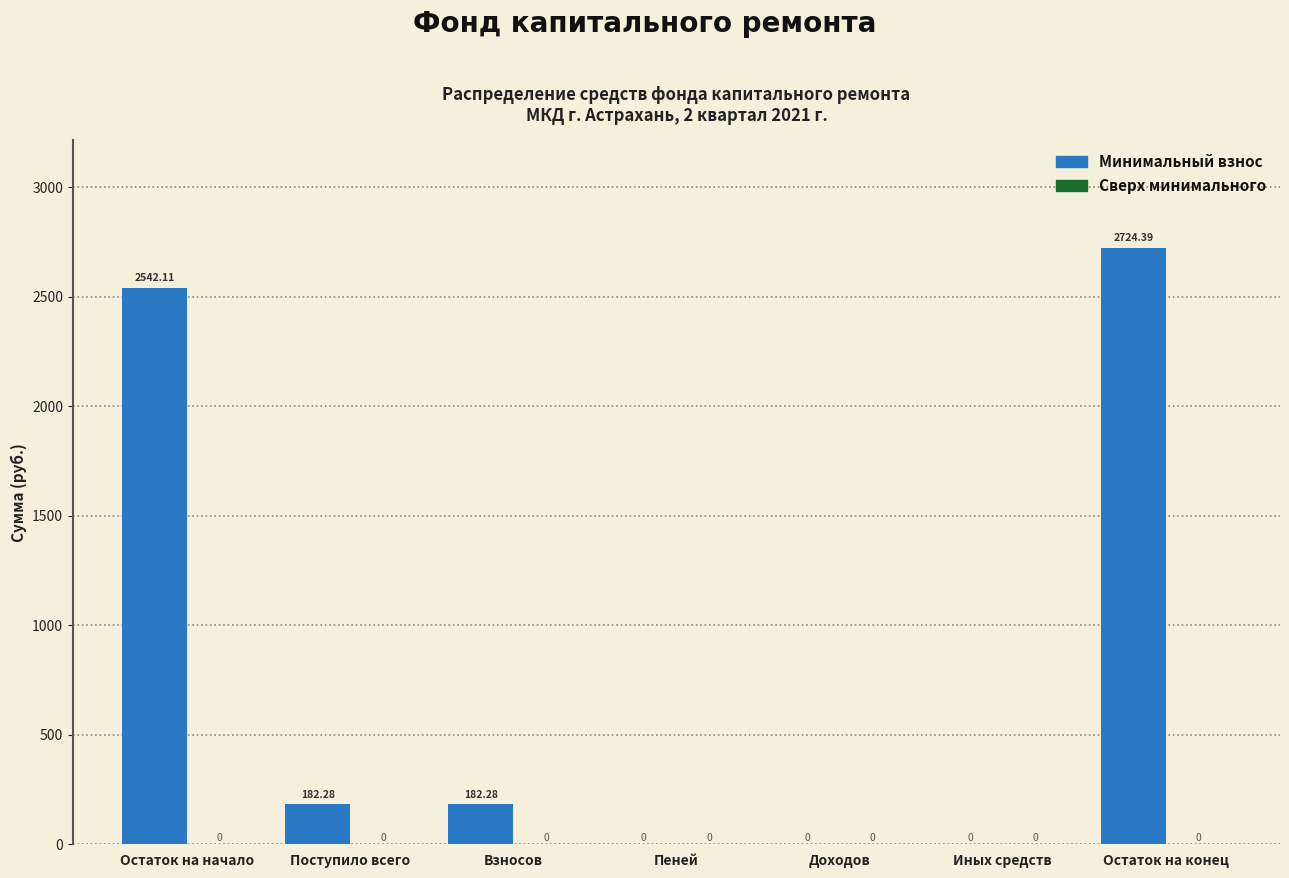

Which category has the highest value across all series?

Остаток на конец